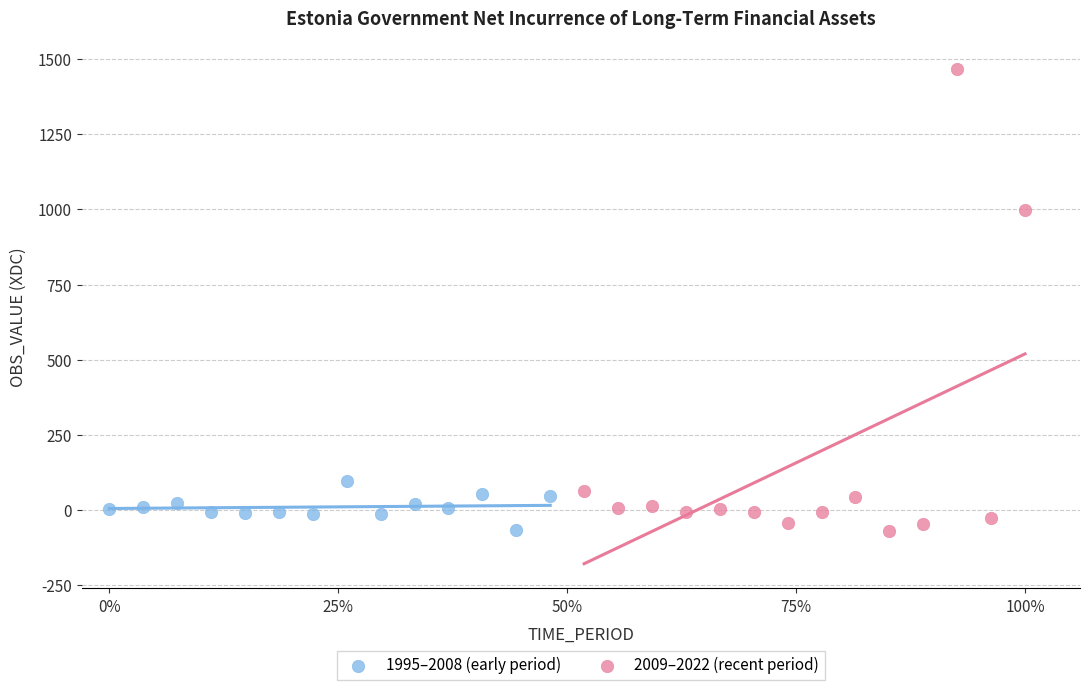

Which series contains the highest Y value?

2009–2022 (recent period)